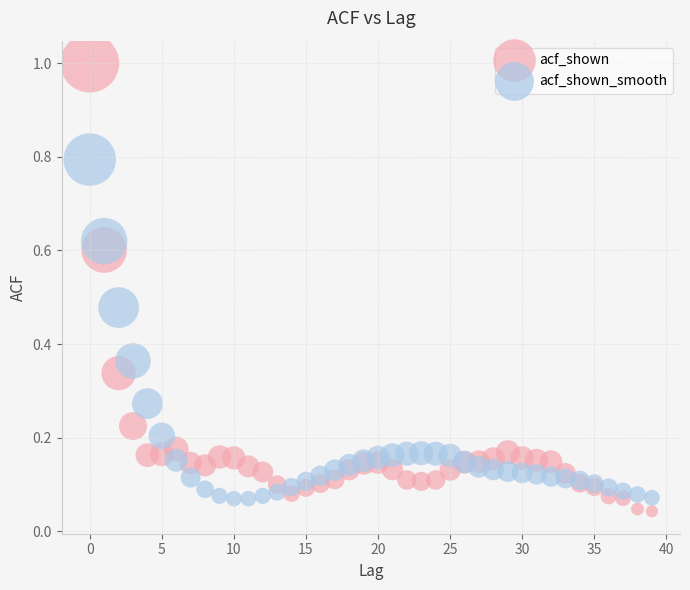

What are all the series names shown in the legend?

acf_shown, acf_shown_smooth